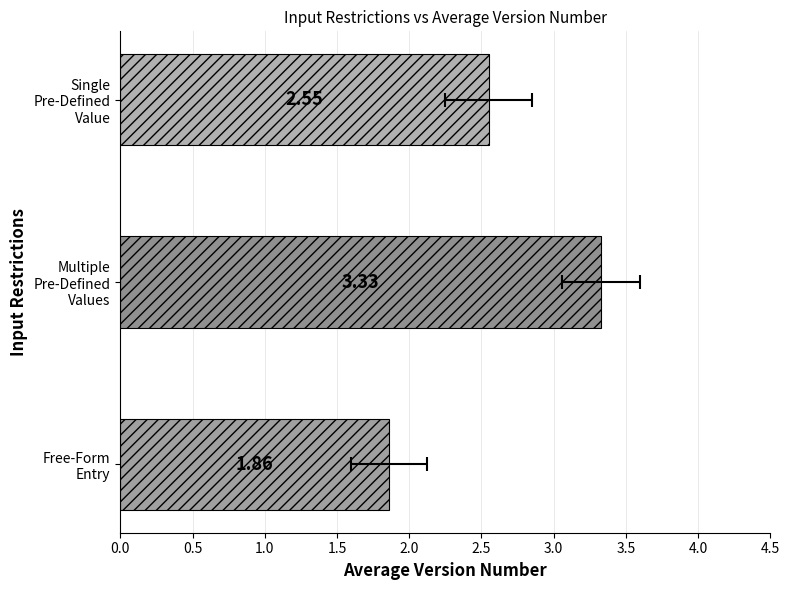

How many values are below 2?

1